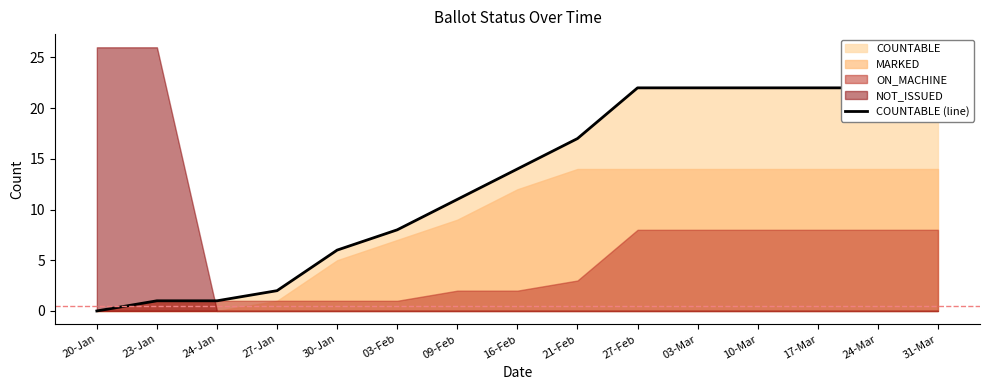

Is it true that the value at 24-Mar is 22?

True